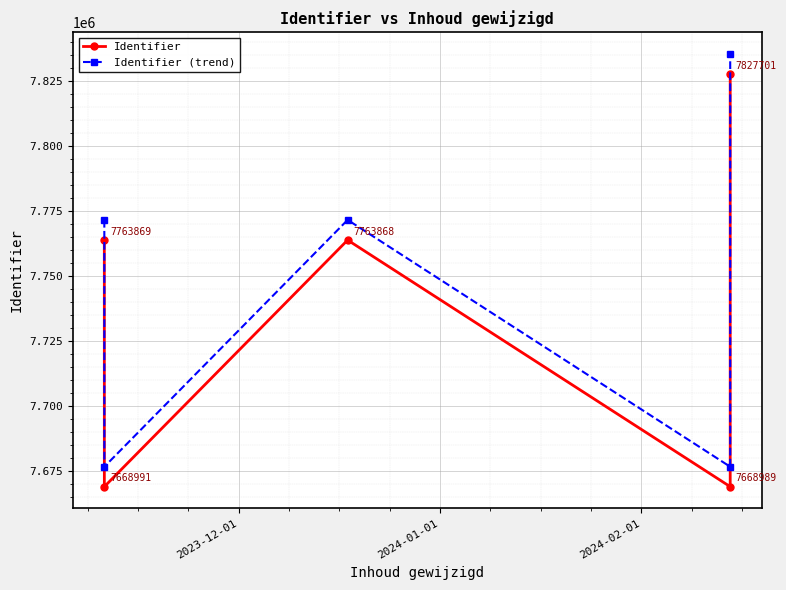

How many series are shown in this chart?

2